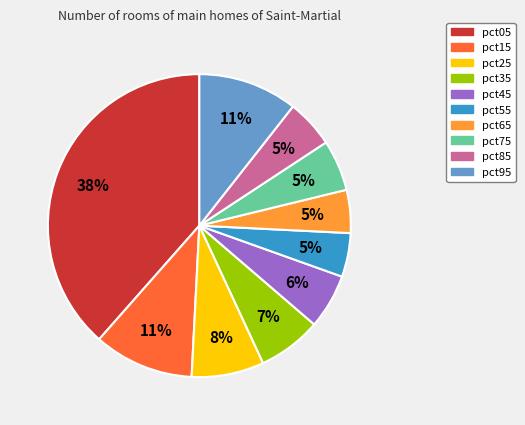

What is the largest slice in the pie chart?

pct05